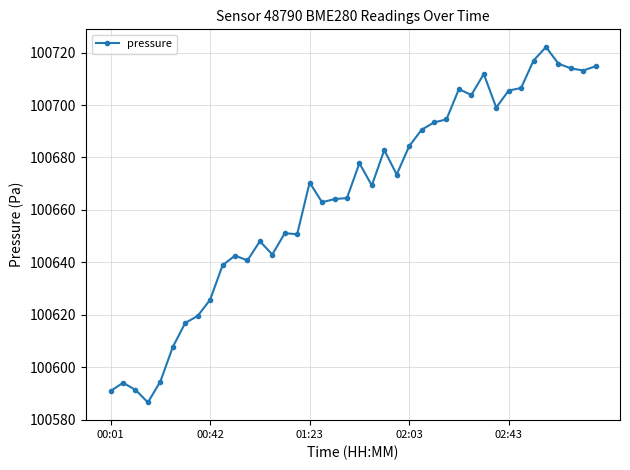

True or false: there are more than 2 points higher than both neighbors.

True